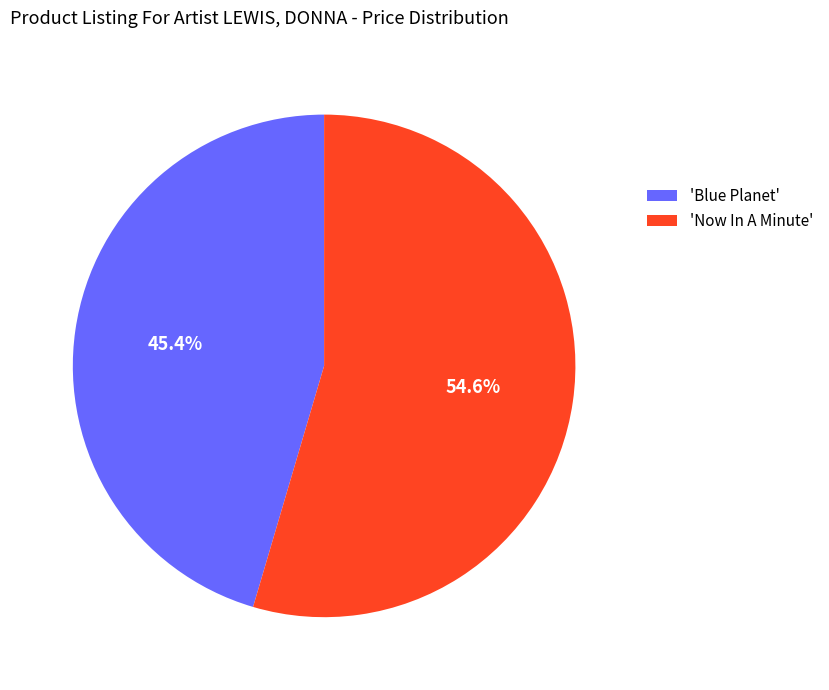

Approximately how many times larger is the value at 'Blue Planet' compared to 'Now In A Minute'?

0.8